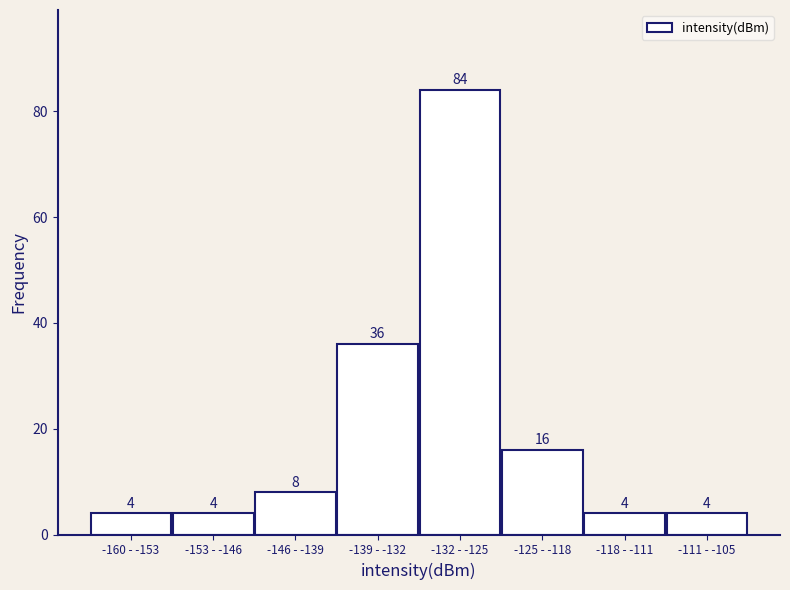

Reading left to right, what are all the values shown in this chart?

-160 - -153=4	-153 - -146=4	-146 - -139=8	-139 - -132=36	-132 - -125=84	-125 - -118=16	-118 - -111=4	-111 - -105=4